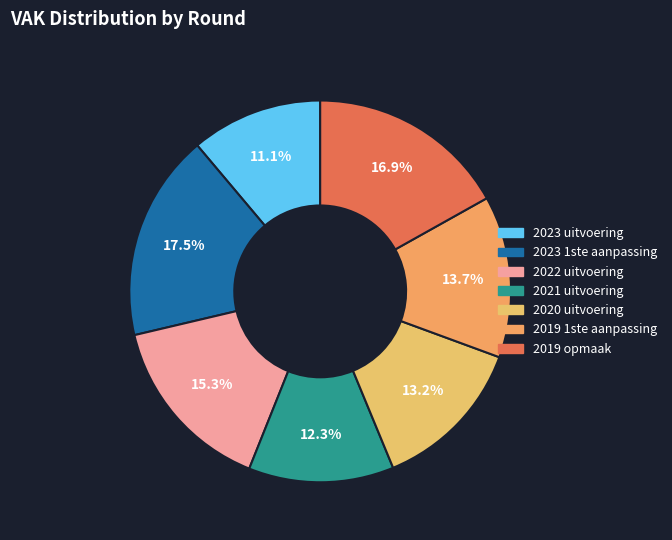

To the nearest percent, what portion does 2019 opmaak represent?

17%